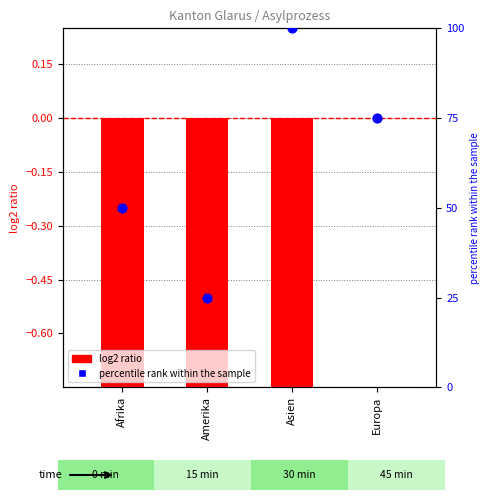

What is the total value across all series at Asien?

99.1